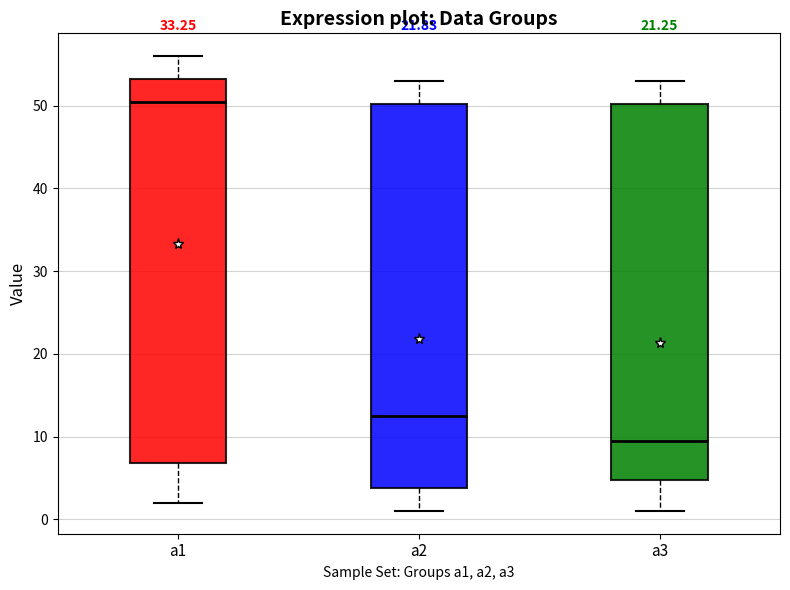

Reading left to right, transcribe this box plot: for each box, give where its median line is, the range the box spans, and where its two whiskers end, as read against the y-axis. The values are not printed on the chart, so give them approximately, as read against the axis.

a1: median 51, box 7 to 53, whiskers 2 to 56
a2: median 13, box 4 to 50, whiskers 1 to 53
a3: median 10, box 5 to 50, whiskers 1 to 53